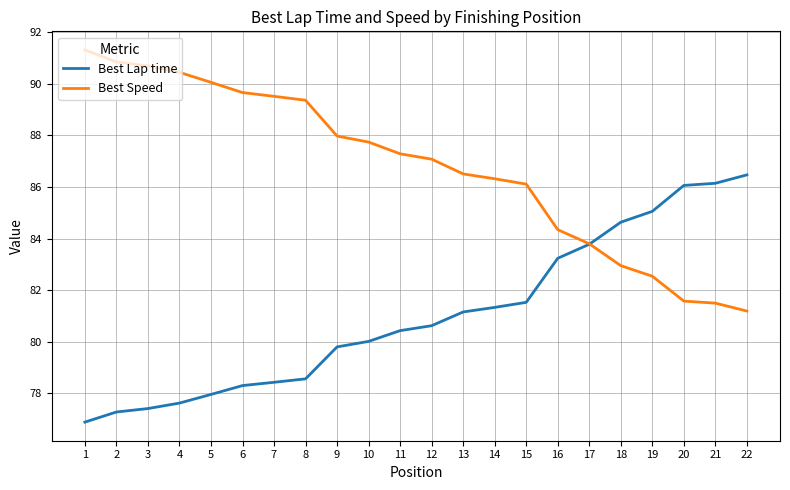

What is the highest value of the Best Speed series?

91.3